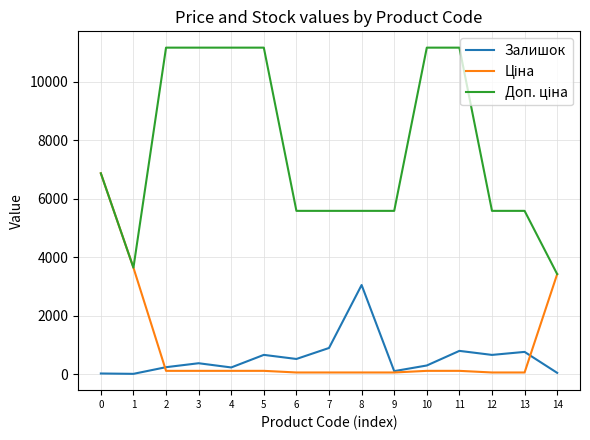

What is the greatest value displayed?

11169.0